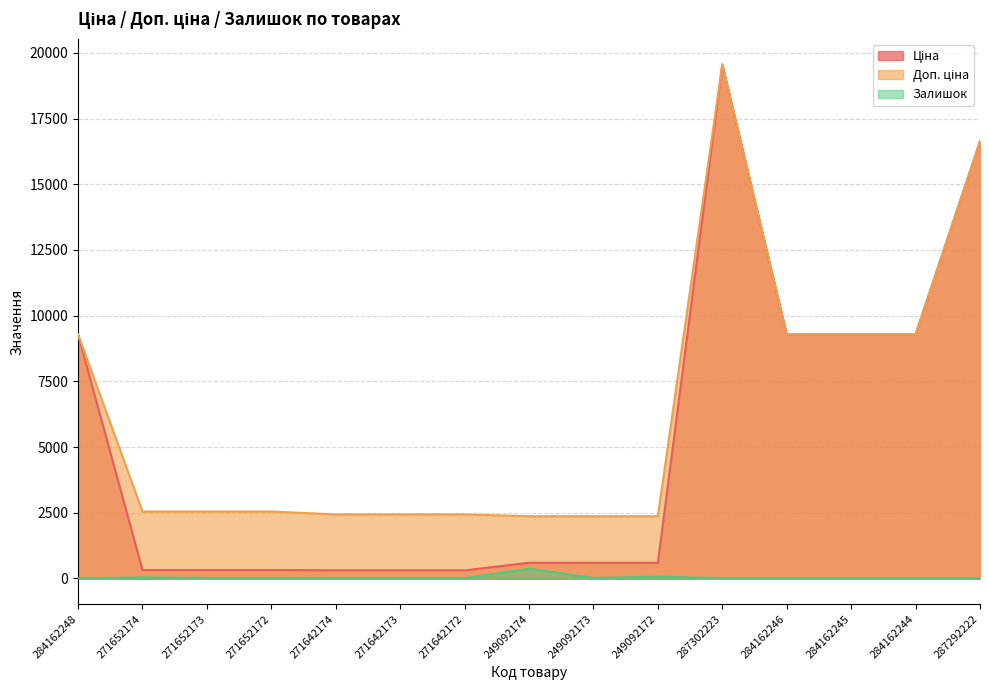

What is the average value of the Доп. ціна series?

6360.0